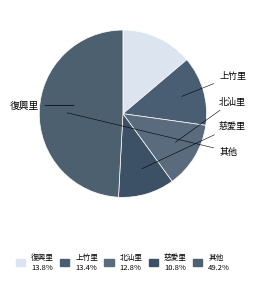

How many slices are in this pie chart?

5